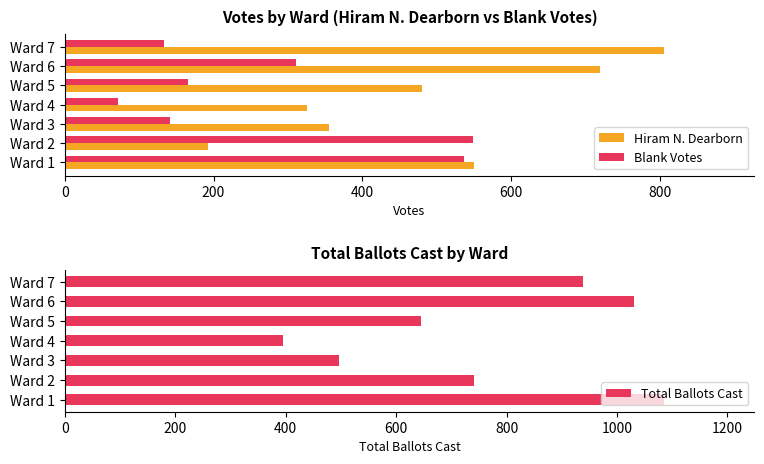

True or false: Hiram N. Dearborn has a value of 355 at Ward 3.

True